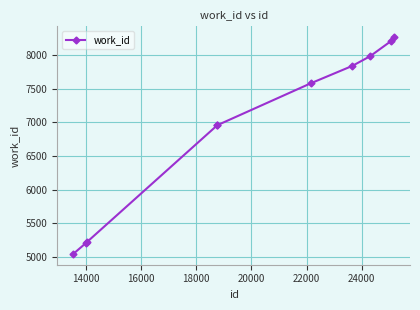

What is the average value?

6927